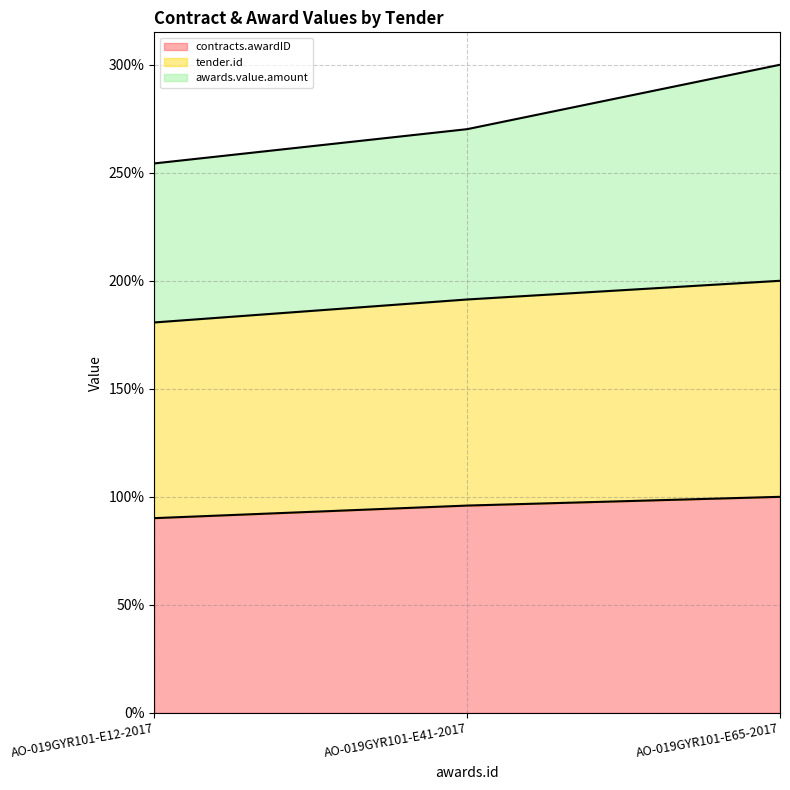

At which label does contracts.awardID (line) first exceed 95?

AO-019GYR101-E41-2017